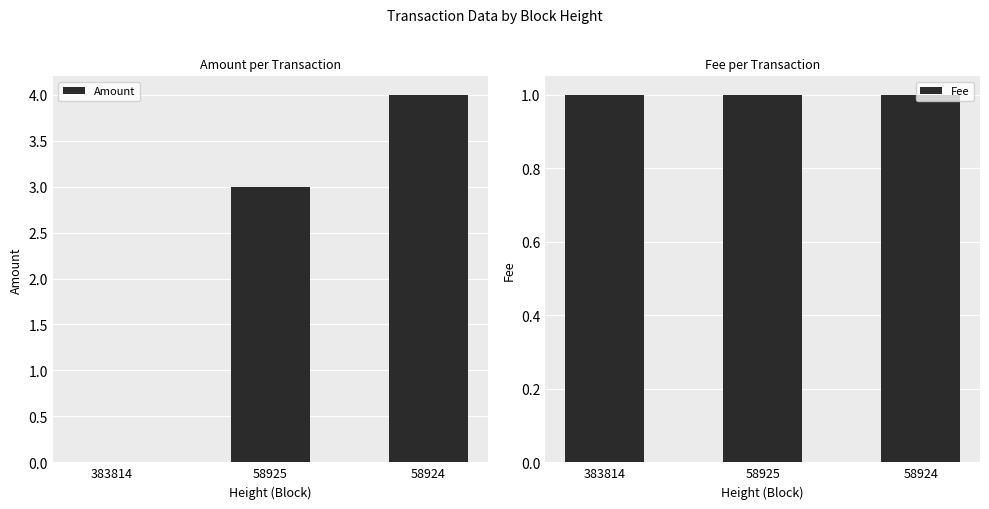

Reading left to right, list all the values displayed in this chart.

Amount: 0	3	4
Fee: 1	1	1